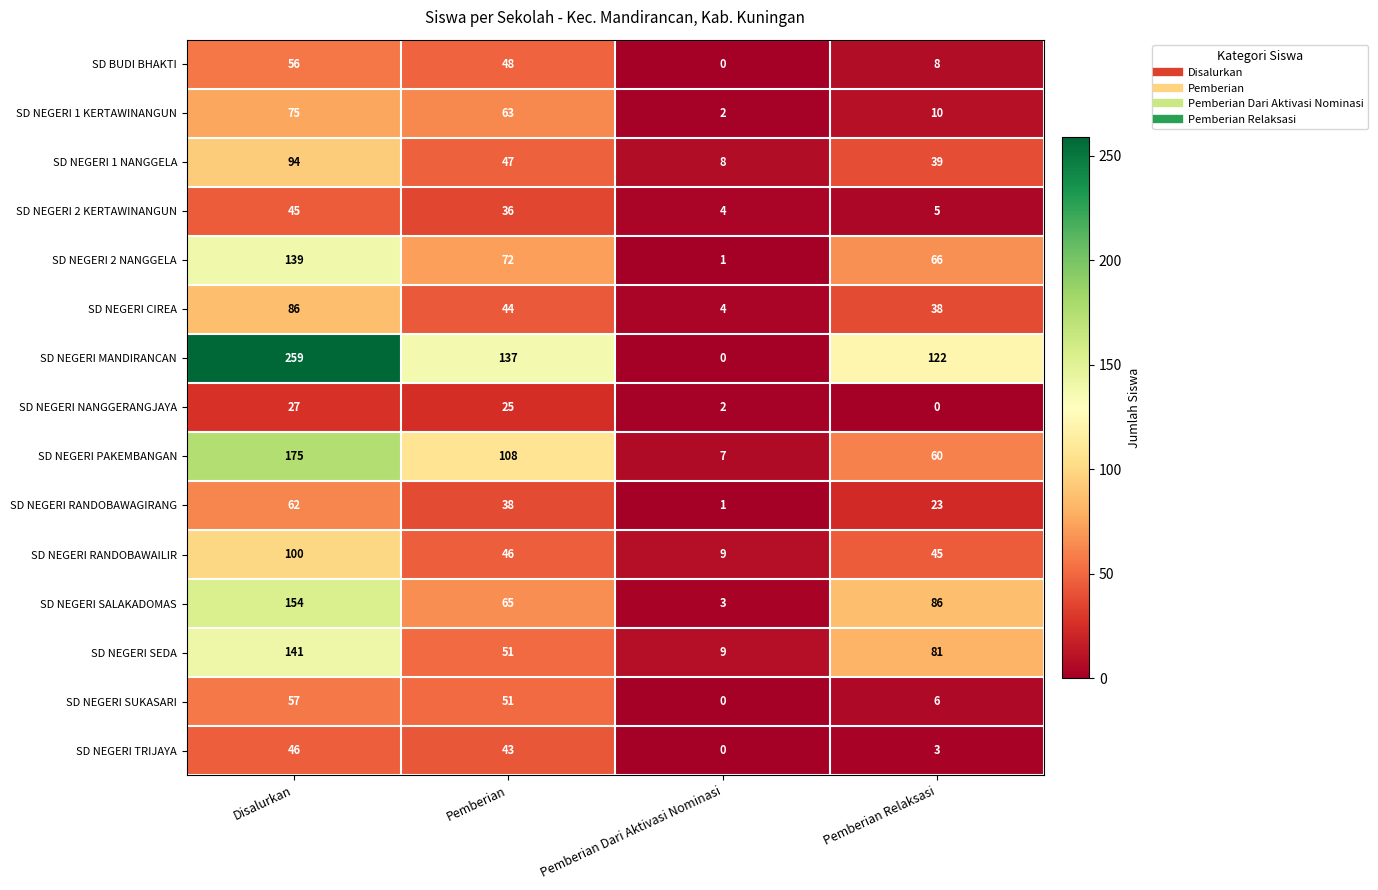

Which series changed the most between Pemberian Dari Aktivasi Nominasi and Pemberian Relaksasi?

SD NEGERI MANDIRANCAN